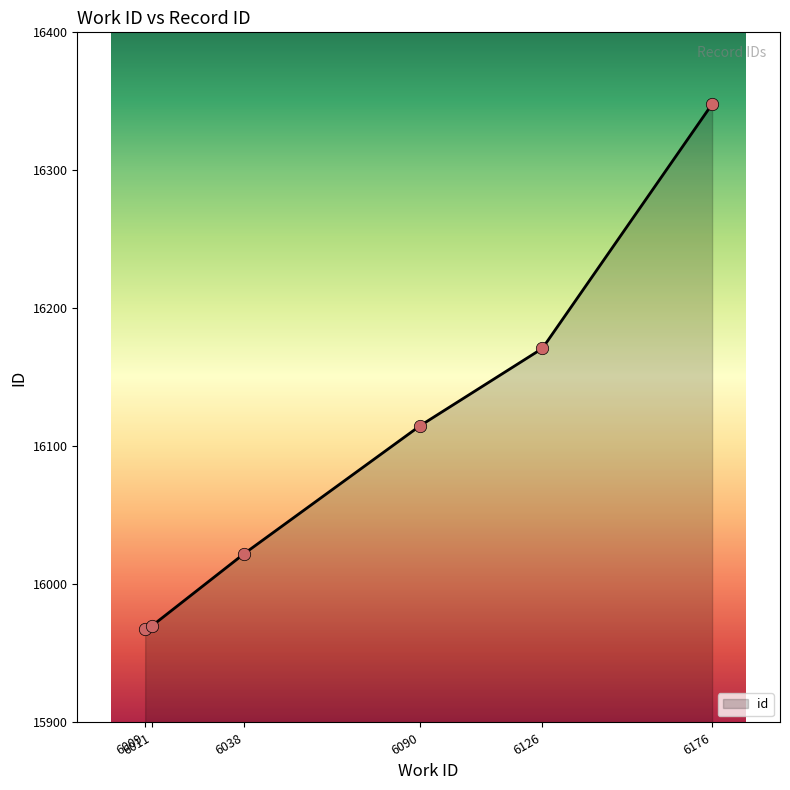

What is the change in value from 6009 to 6126?

+203